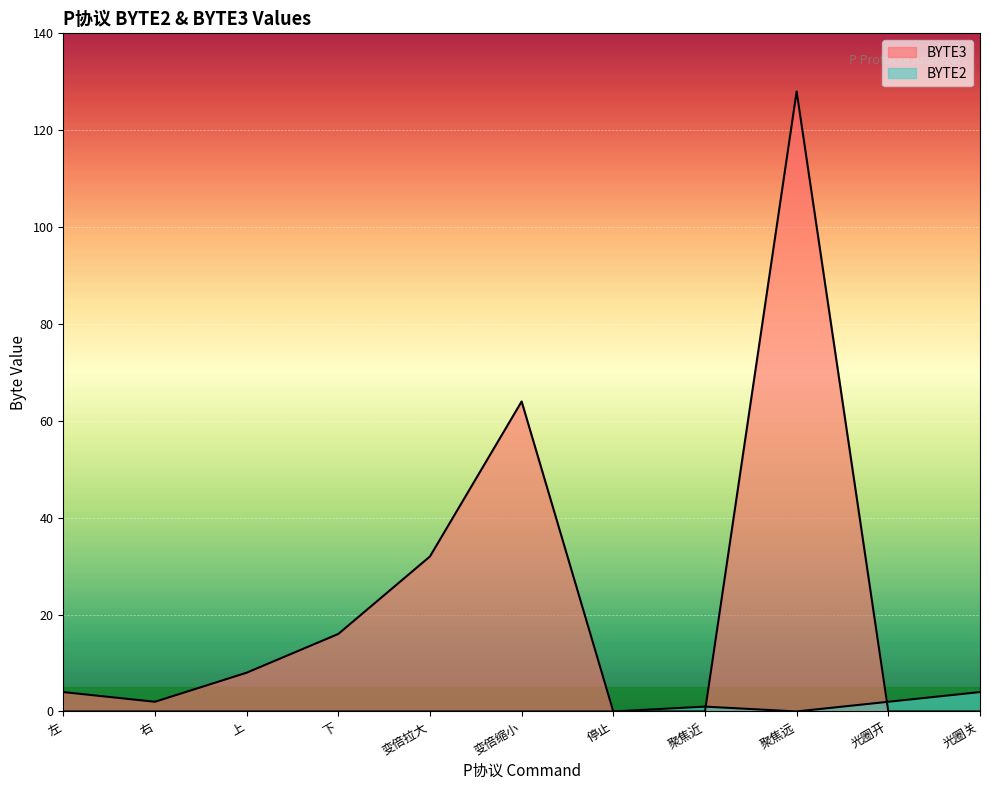

Reading left to right, list all the values displayed in this chart.

BYTE3: 4	2	8	16	32	64	0	0	128	0	0
BYTE2: 0	0	0	0	0	0	0	1	0	2	4